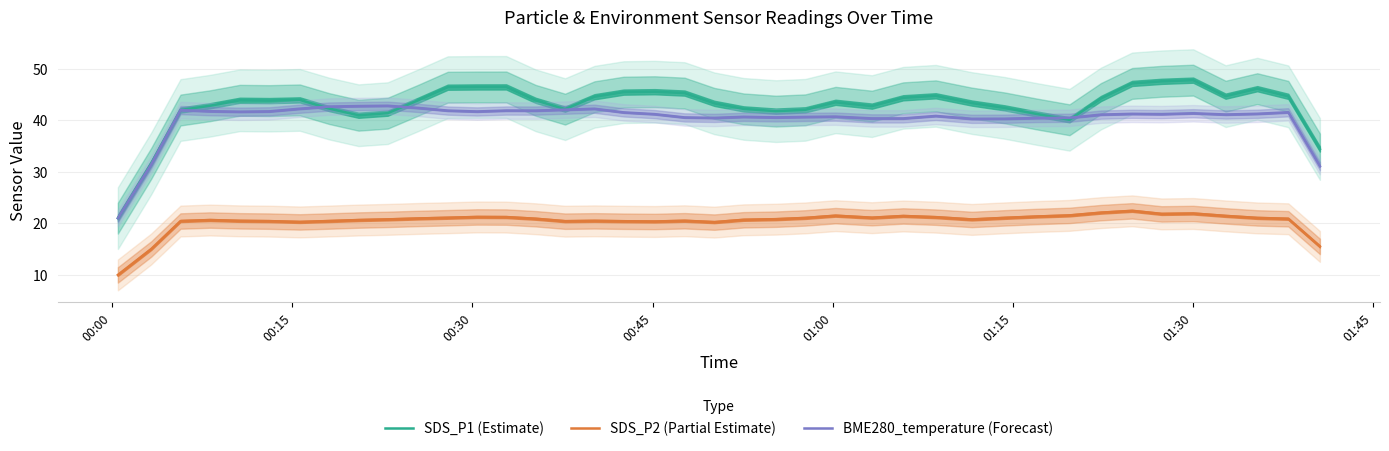

Which series has the largest total across all categories?

SDS_P1 (Estimate)